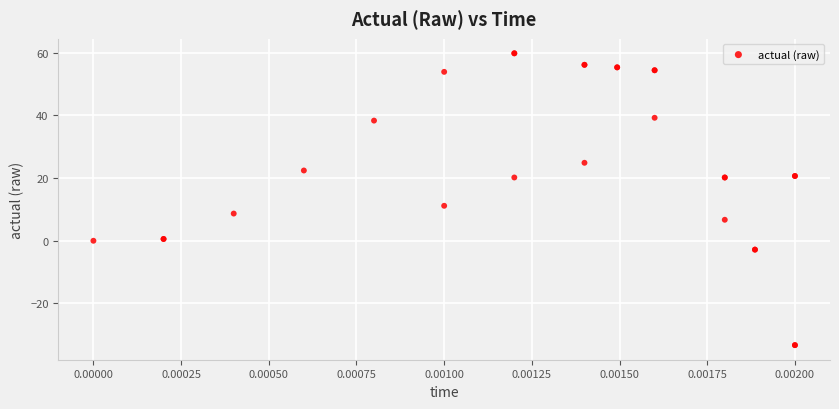

What Y value in the scatter plot is closest to 13?

11.1